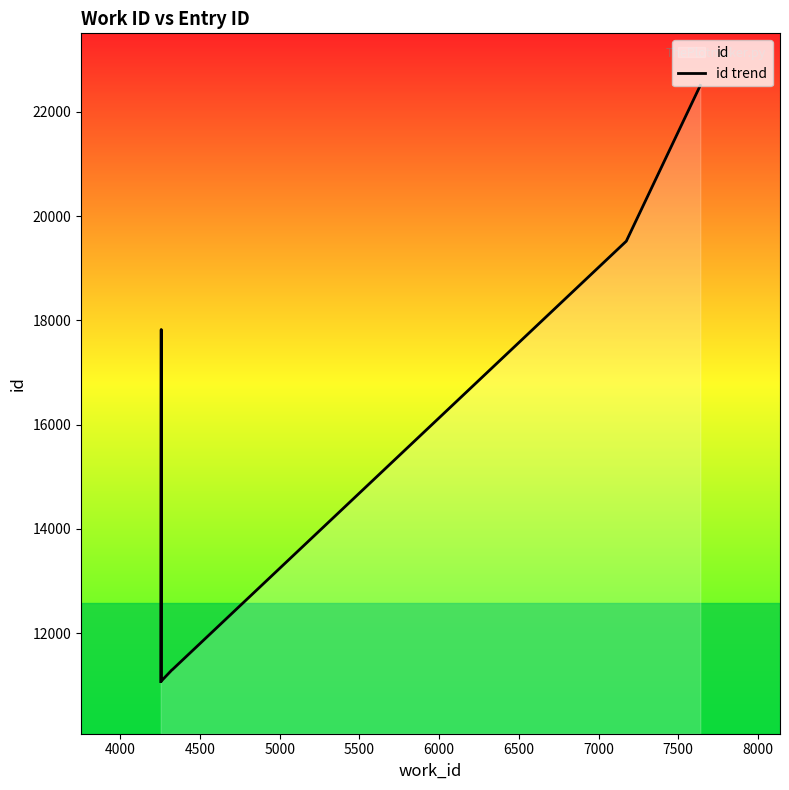

Approximately how many times larger is the value at 8000 compared to 4000?

1.3